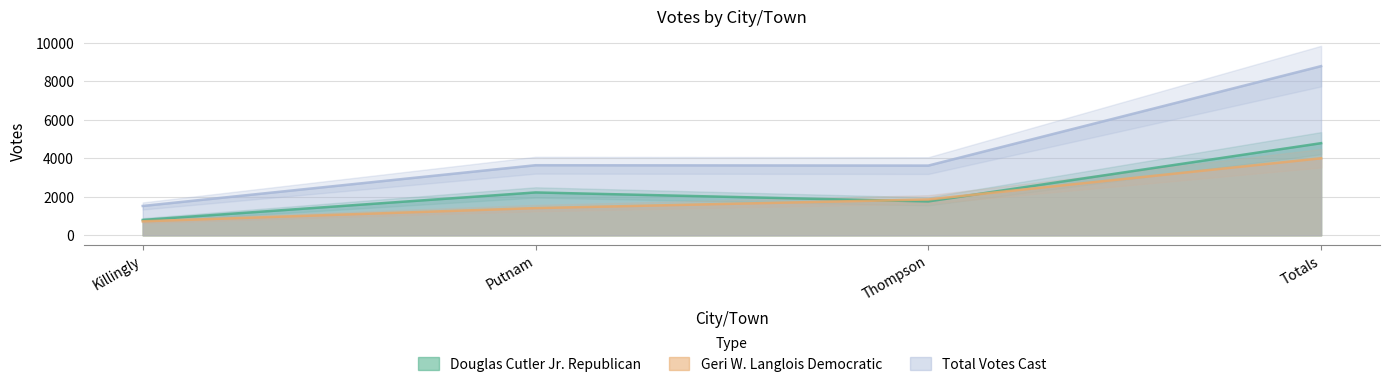

In Total Votes Cast, how many points are lower than both neighbors (excluding endpoints)?

1